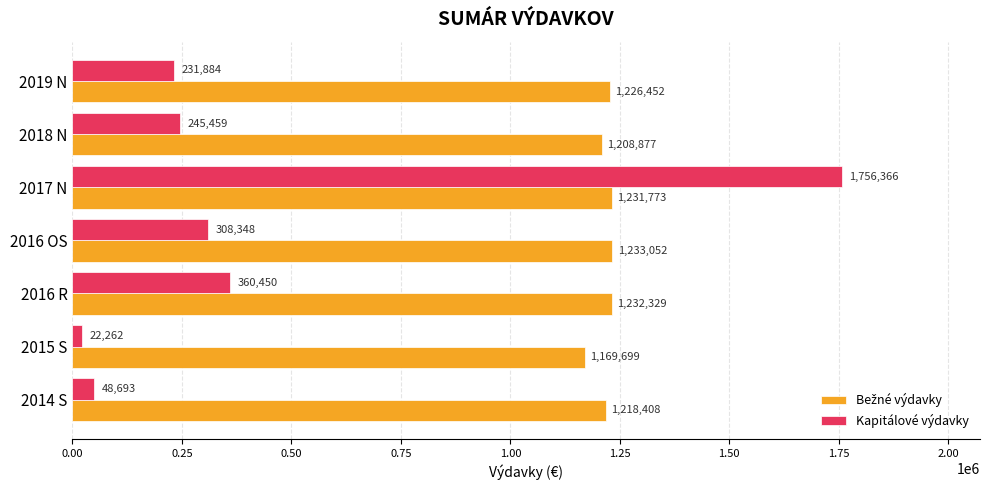

Read the Kapitálové výdavky value at 2019 N.

231884.0